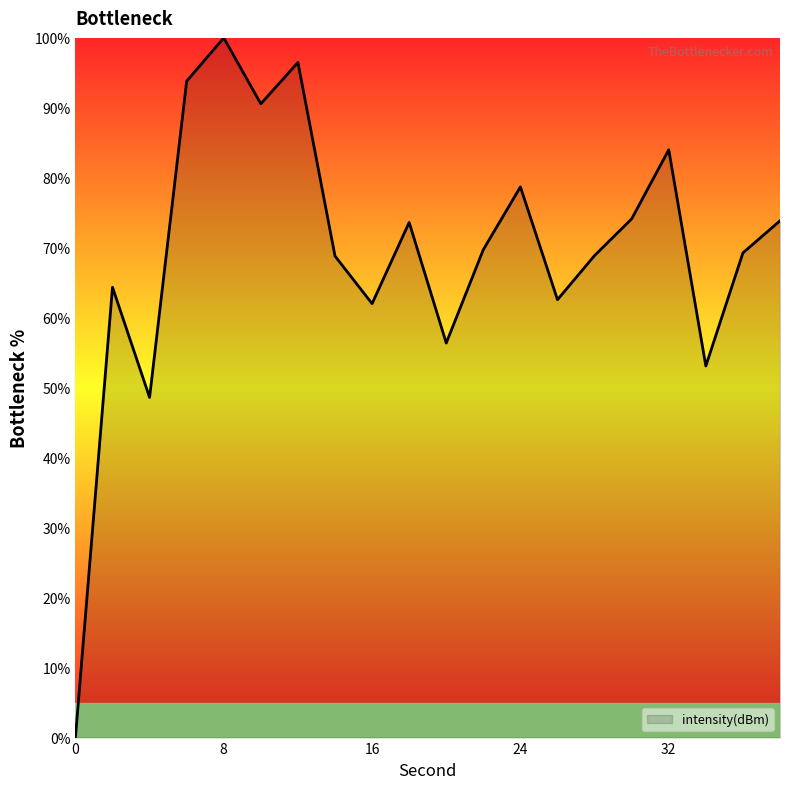

What is the greatest value displayed?

100.0